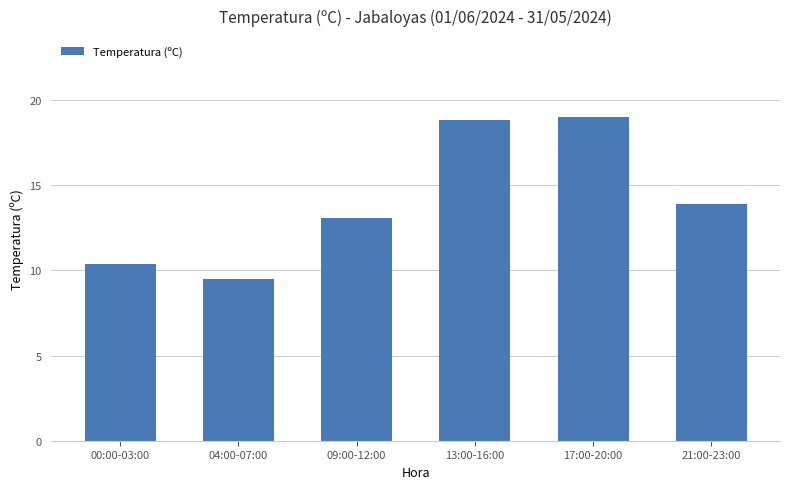

Are the bars horizontal?

No